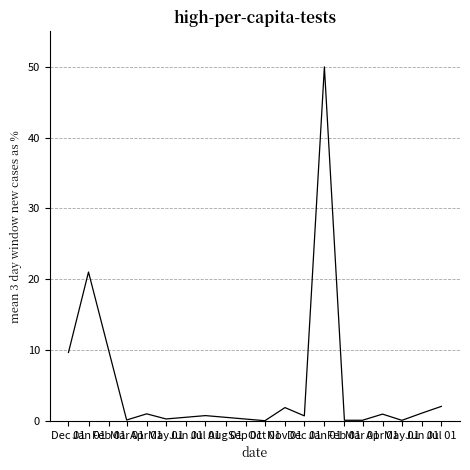

How many distinct data groups are displayed?

1